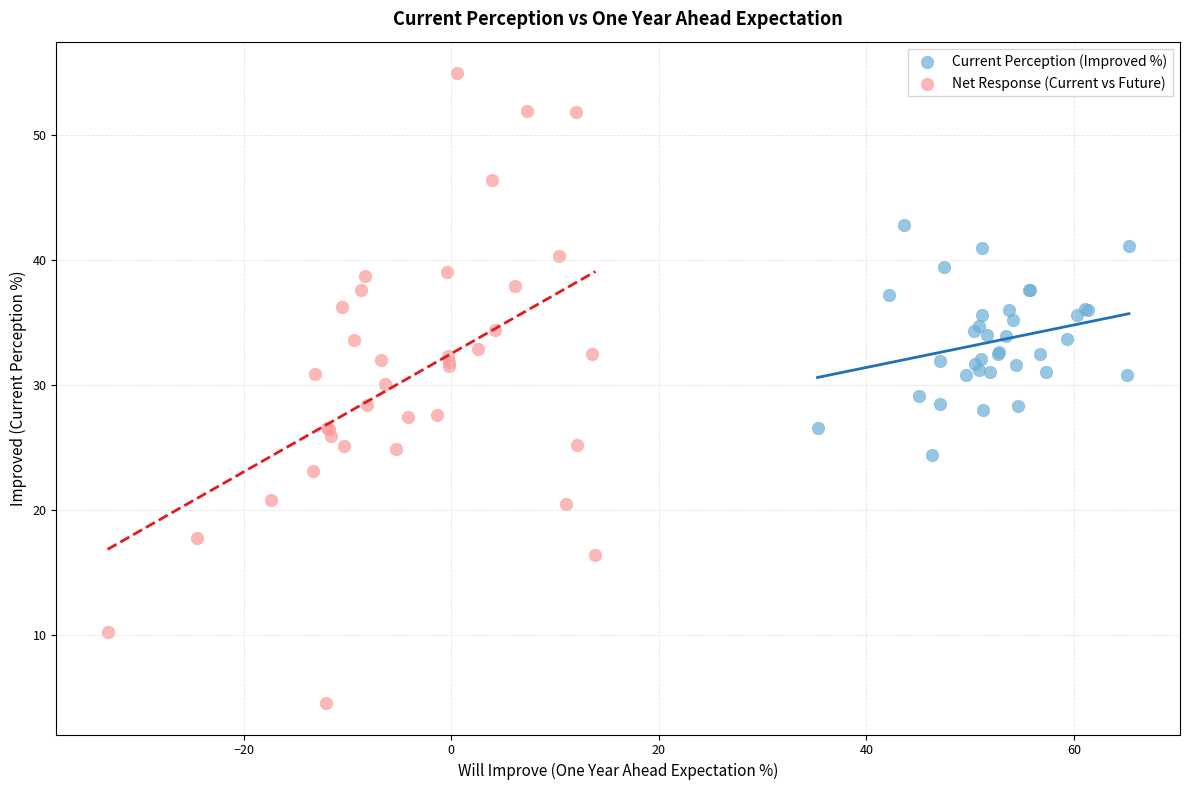

Which series reaches the minimum Y coordinate?

Net Response (Current vs Future)